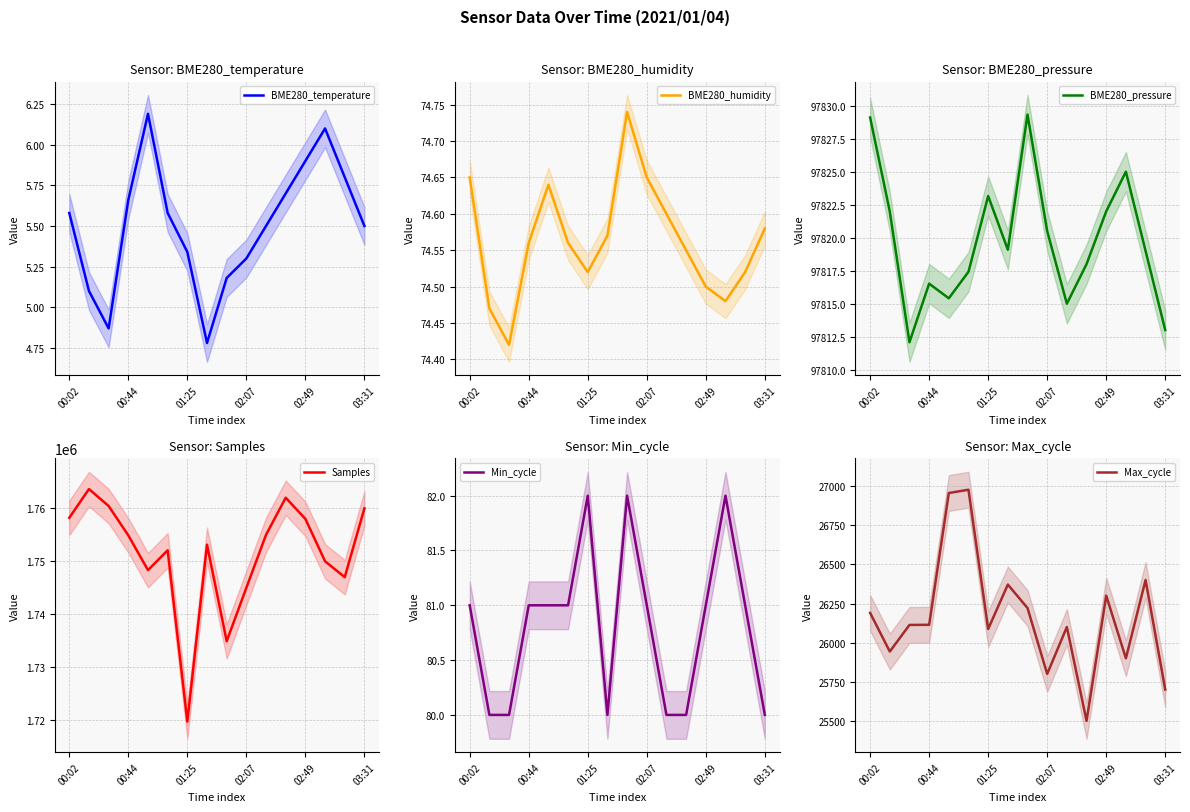

True or false: Min_cycle and Max_cycle cross at least once.

False